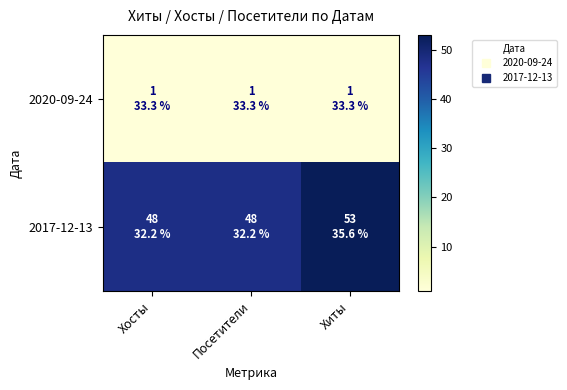

At which category is the sum across all series the highest?

Хиты